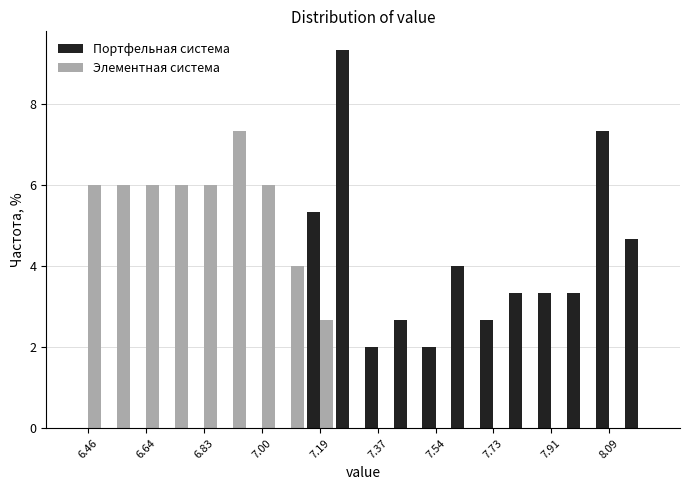

Reading left to right, transcribe this chart: for each range on the x-axis, give the height of each series' bar. Neither the bar edges nor the heights are printed on the chart, so give them approximately, as read against the axes.

6.42 to 6.51: Портфельная система=0	Элементная система=6.0
6.51 to 6.60: Портфельная система=0	Элементная система=6.0
6.60 to 6.69: Портфельная система=0	Элементная система=6.0
6.69 to 6.78: Портфельная система=0	Элементная система=6.0
6.78 to 6.87: Портфельная система=0	Элементная система=6.0
6.87 to 6.96: Портфельная система=0	Элементная система=7.4
6.96 to 7.05: Портфельная система=0	Элементная система=6.0
7.05 to 7.14: Портфельная система=0	Элементная система=4.0
7.14 to 7.23: Портфельная система=5.4	Элементная система=2.6
7.23 to 7.32: Портфельная система=9.4	Элементная система=0
7.32 to 7.41: Портфельная система=2.0	Элементная система=0
7.41 to 7.50: Портфельная система=2.6	Элементная система=0
7.50 to 7.59: Портфельная система=2.0	Элементная система=0
7.59 to 7.68: Портфельная система=4.0	Элементная система=0
7.68 to 7.77: Портфельная система=2.6	Элементная система=0
7.77 to 7.86: Портфельная система=3.4	Элементная система=0
7.86 to 7.95: Портфельная система=3.4	Элементная система=0
7.95 to 8.04: Портфельная система=3.4	Элементная система=0
8.04 to 8.13: Портфельная система=7.4	Элементная система=0
8.13 to 8.22: Портфельная система=4.6	Элементная система=0